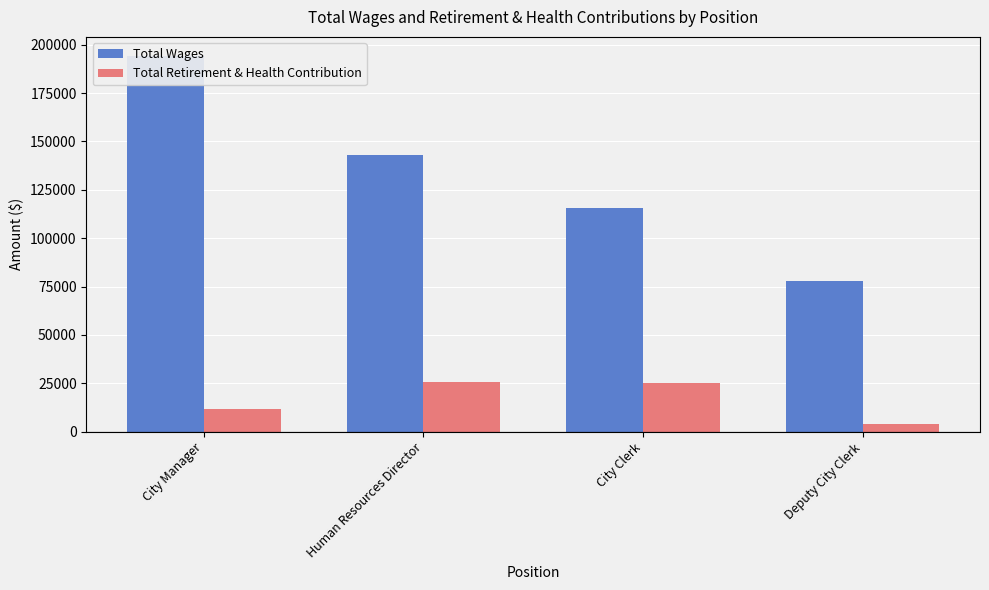

Reading right to left, transcribe all the data shown in this chart.

Total Wages: 77920	115734	142918	194332
Total Retirement & Health Contribution: 4087	25276	25689	11542